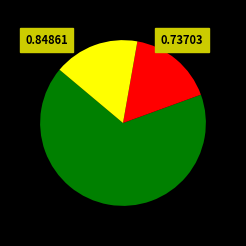

Does any single category account for the majority?

Yes